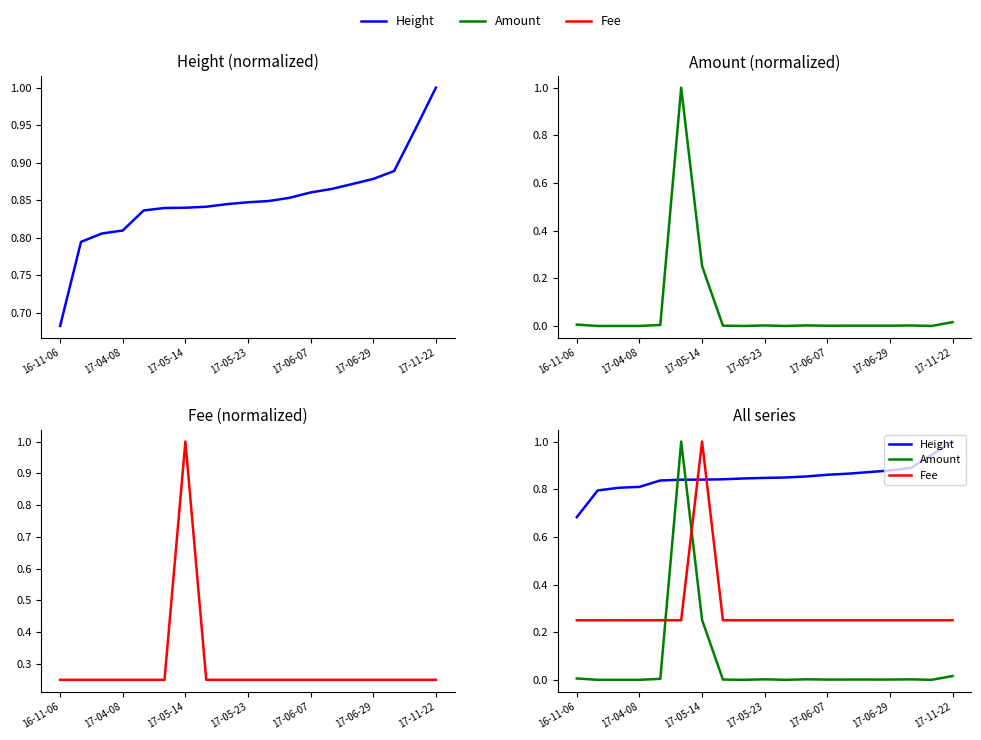

Is it true that Fee equals 0.2 at 17-06-07?

True